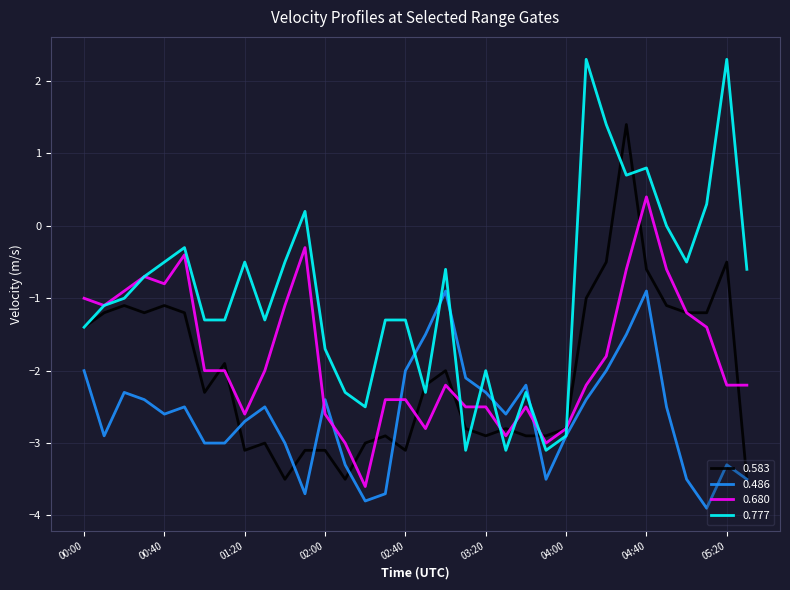

After their last crossing, which series has the higher values: 0.680 or 0.486?

0.680